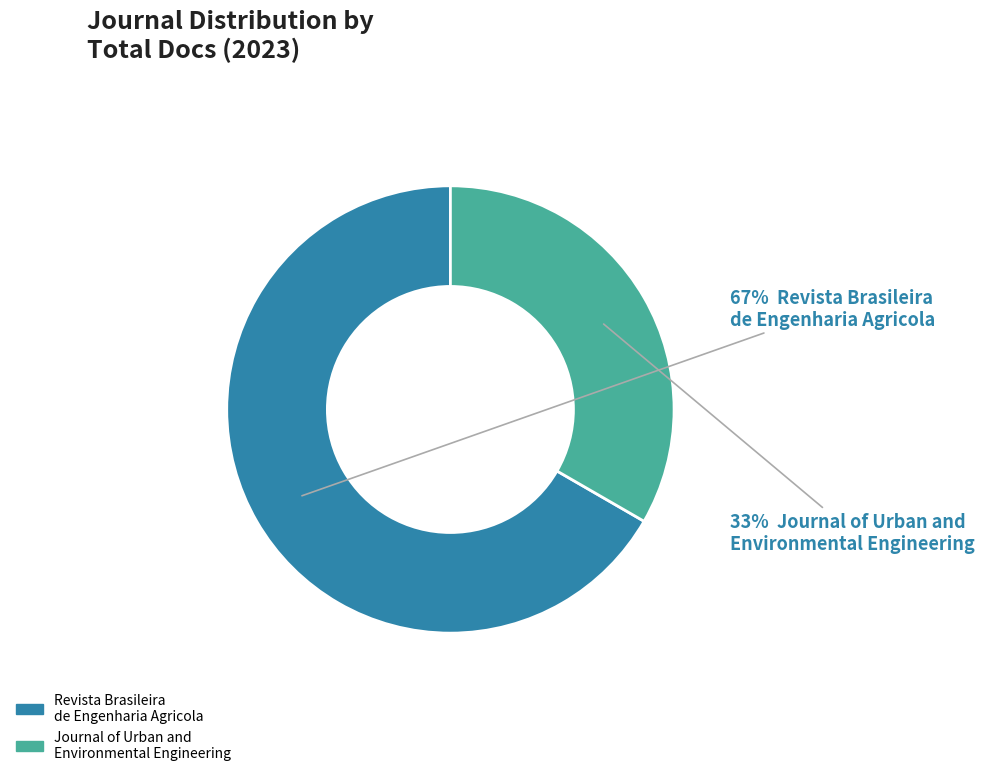

Which category has the smallest portion of the pie?

Journal of Urban and Environmental Engineering